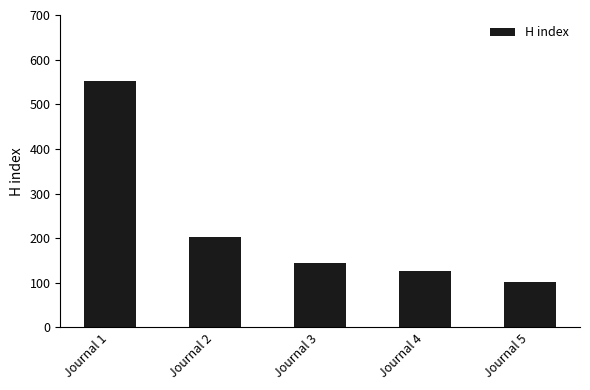

What is the value of the 5th bar from the left?

102